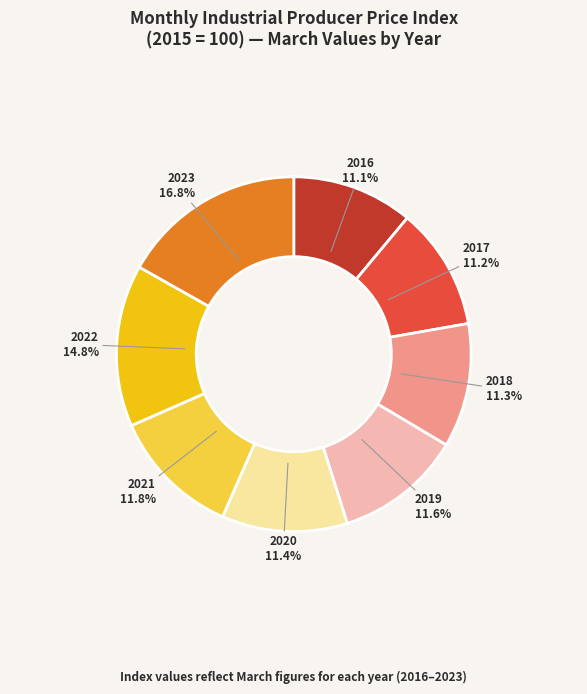

Is there a majority slice in this chart?

No